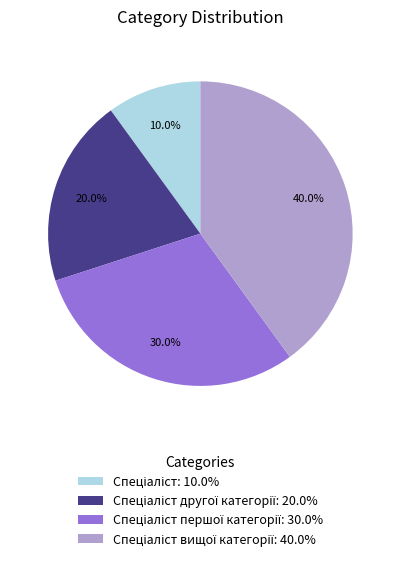

Does any single category account for the majority?

No